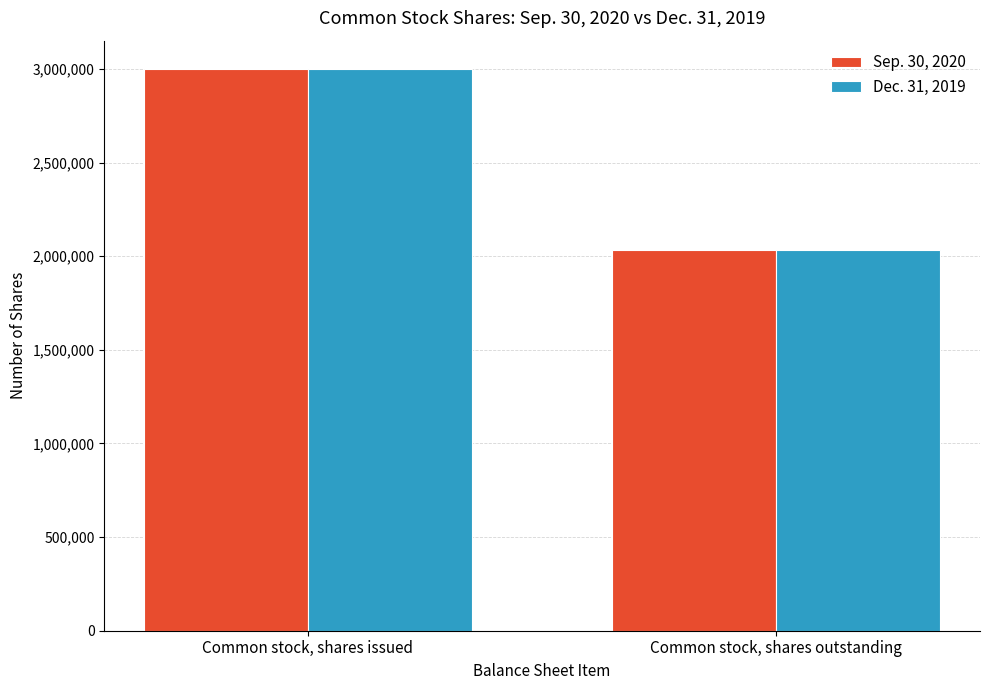

What value does the Sep. 30, 2020 series have at Common stock, shares outstanding, to the nearest 100?

2032700